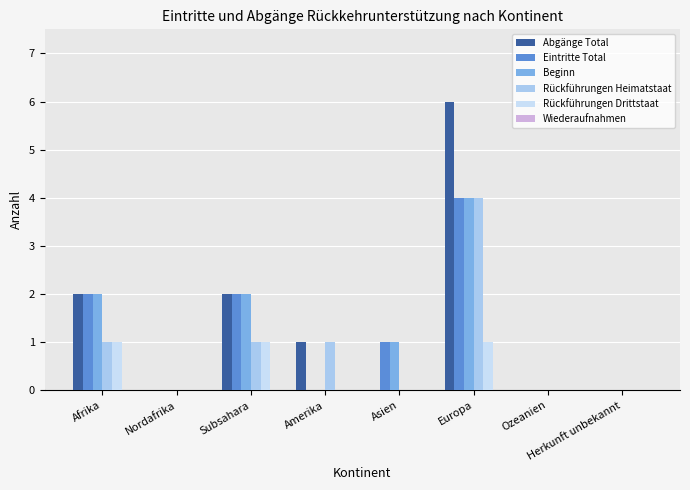

The Eintritte Total series shows 1 at Asien. True or false?

True